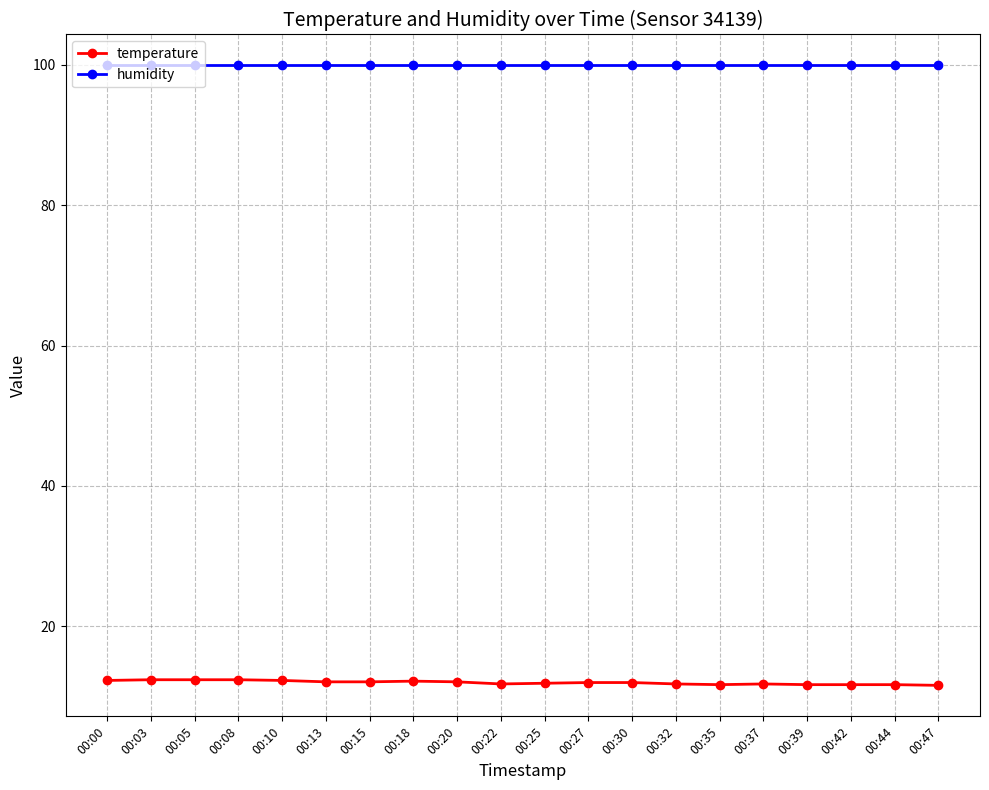

What is the sum of the temperature values at 00:25 and 00:03?

24.3